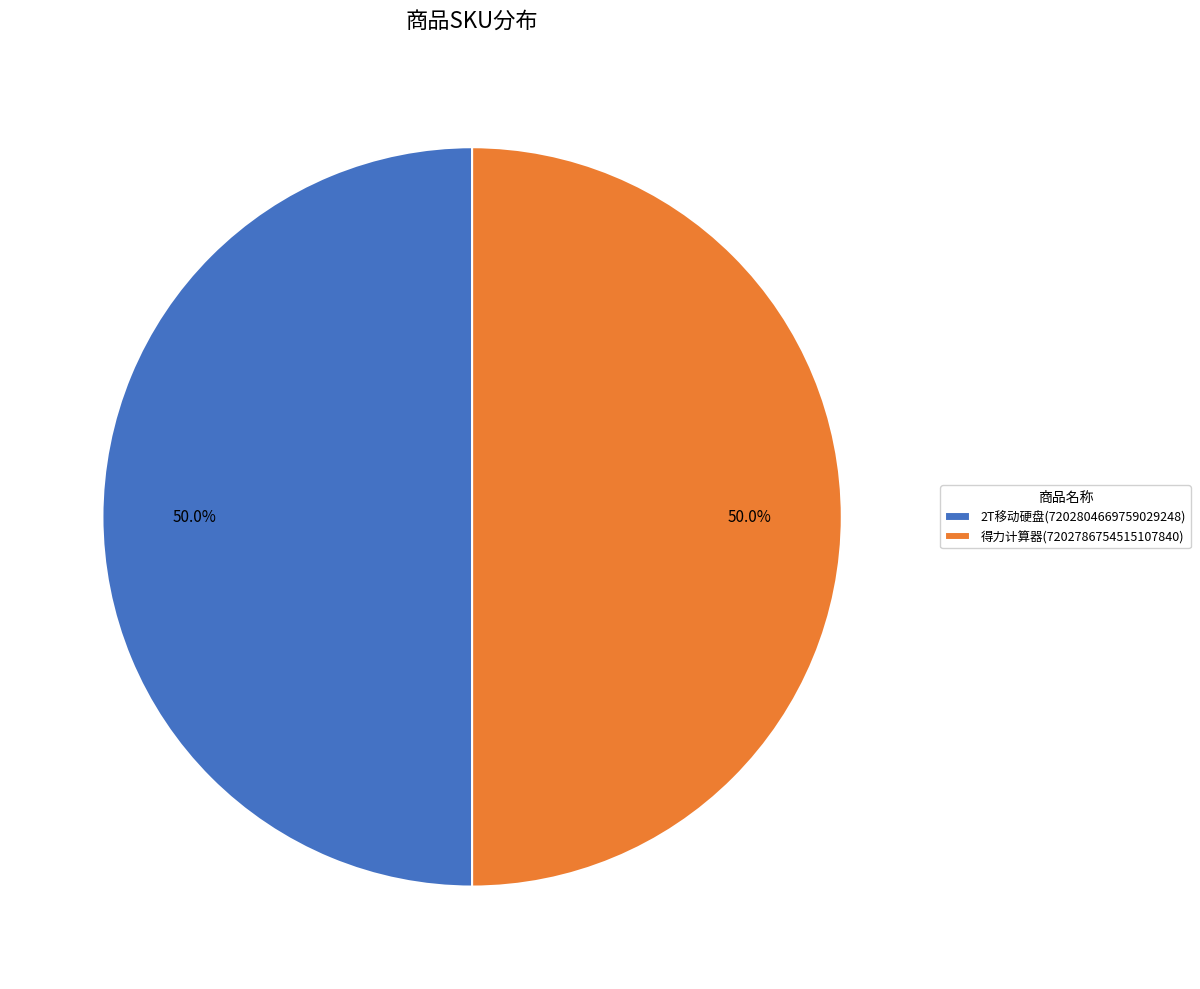

True or false: 得力计算器(7202786754515107840) accounts for 39% of the total.

False